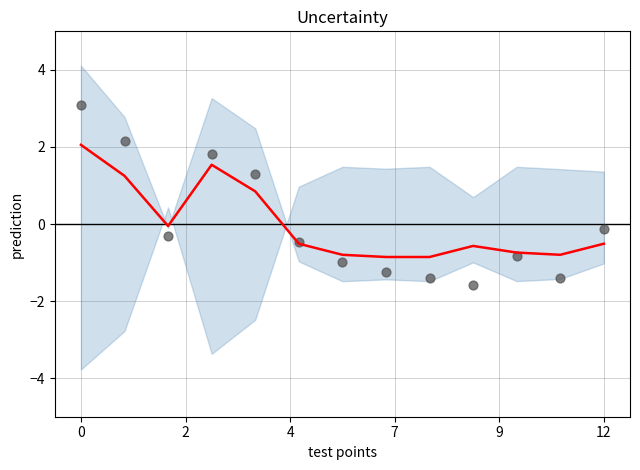

Which series has the largest Y range (max minus min)?

scatter